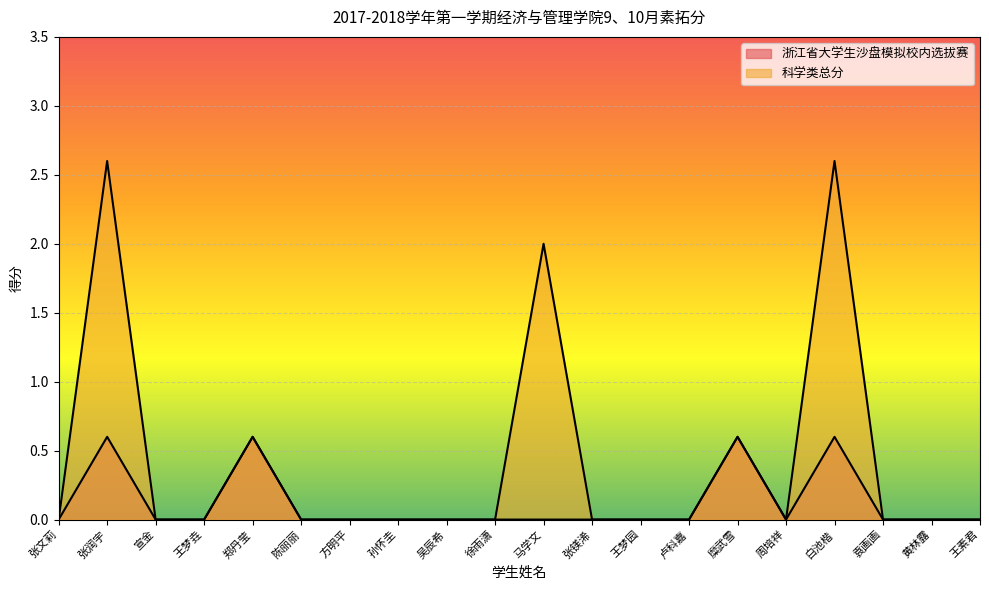

What is the label of the 13th point from the left?

王梦园